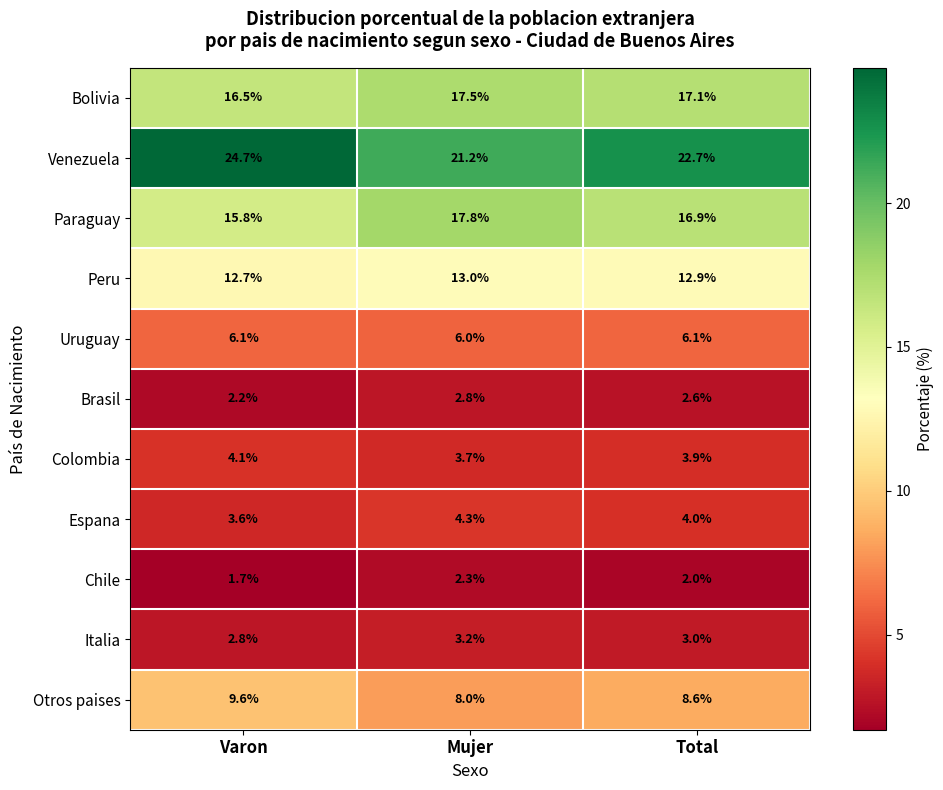

True or false: Uruguay has a value of 6.0 at Mujer.

True